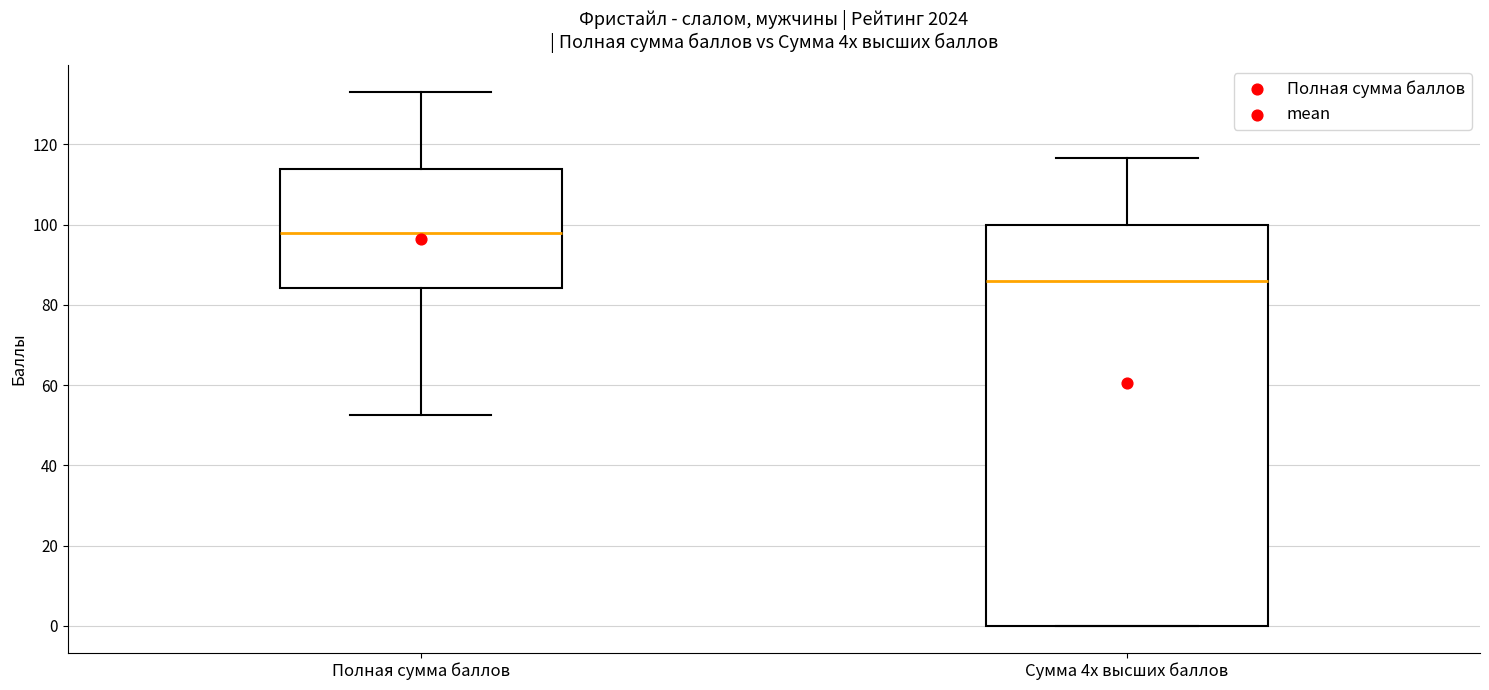

Which box's median line is the highest?

Полная сумма баллов